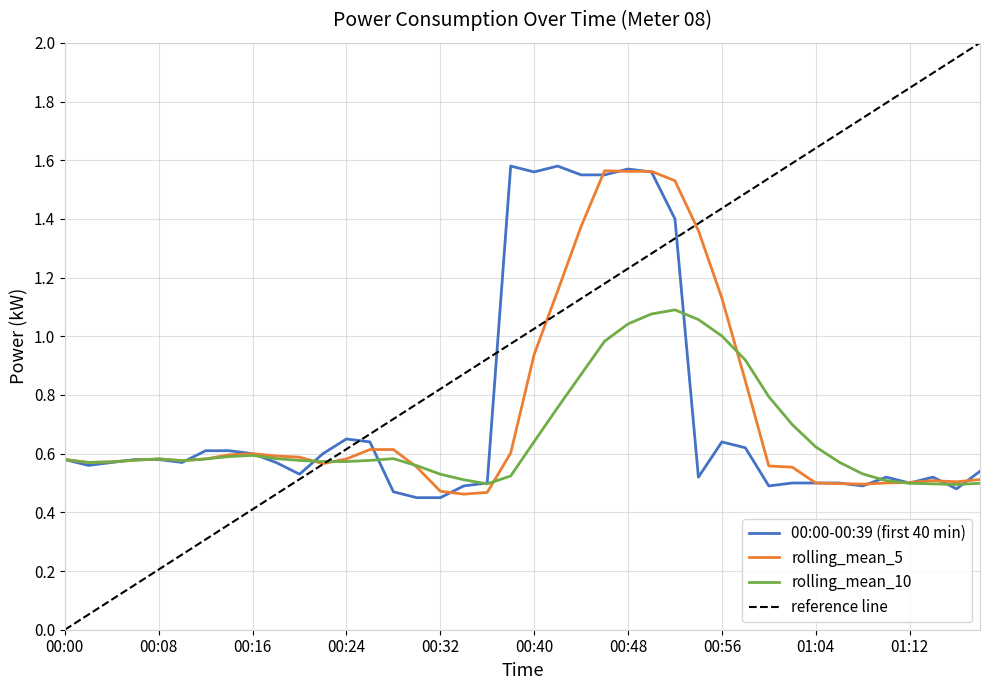

How many times do rolling_mean_10 and 00:00-00:39 (first 40 min) cross each other?

11